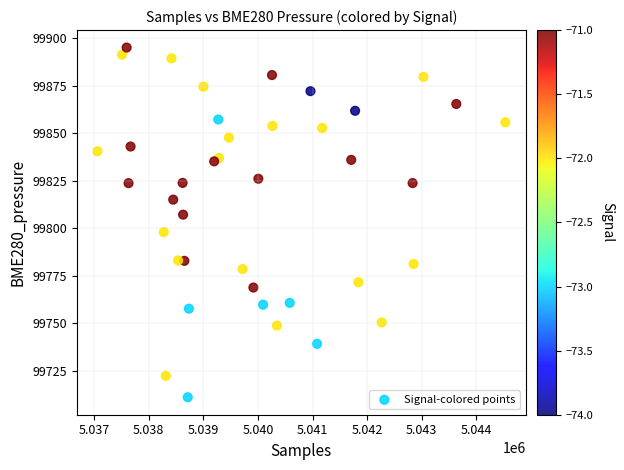

What is the range of Y values (max minus min)?

184.1